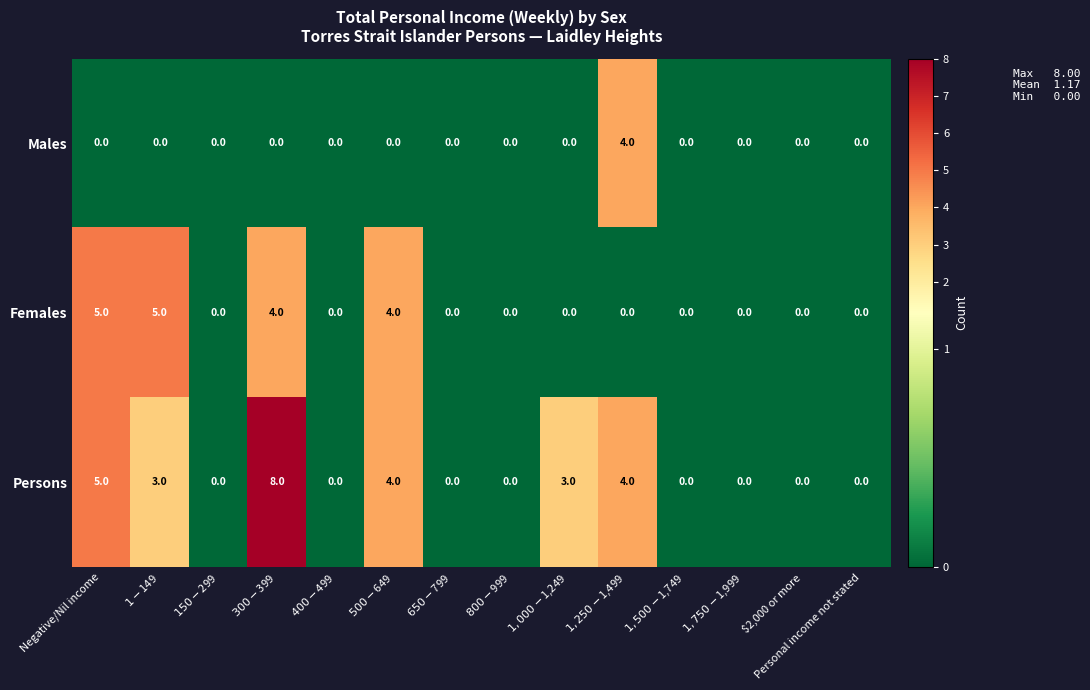

What is the difference between the maximum and second lowest values in the Persons series?

8